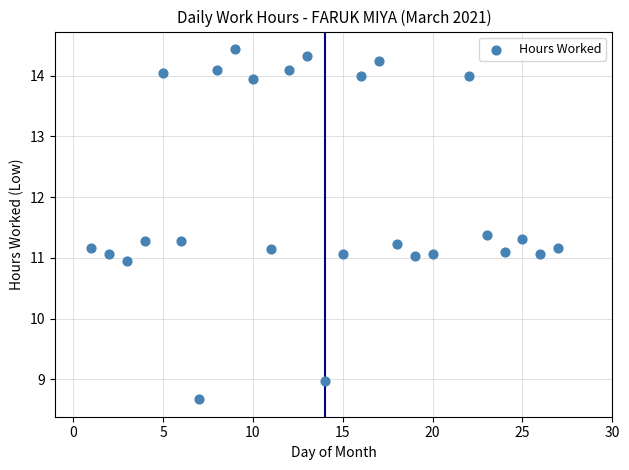

What is the range of Y values (max minus min)?

5.8